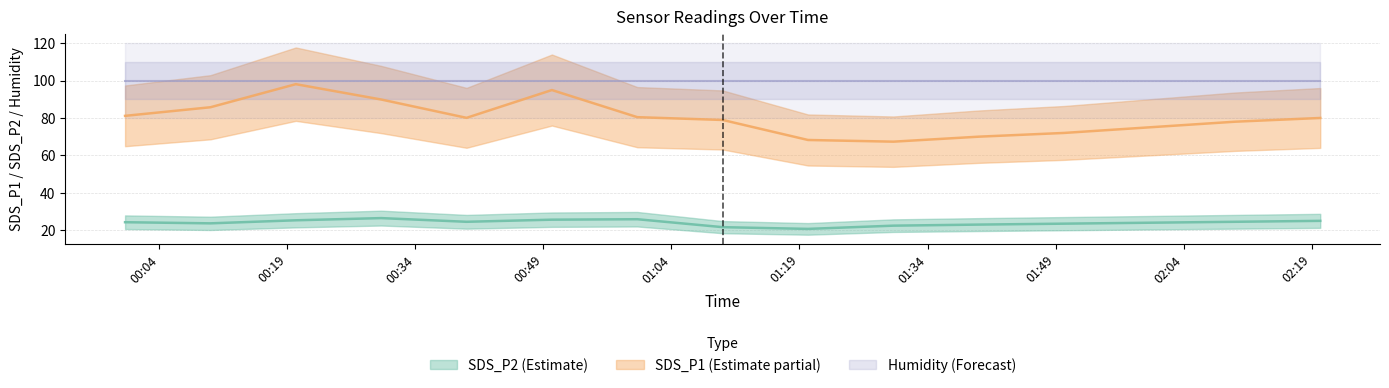

What is the value of the SDS_P2 point at the 10th from the left?

22.4